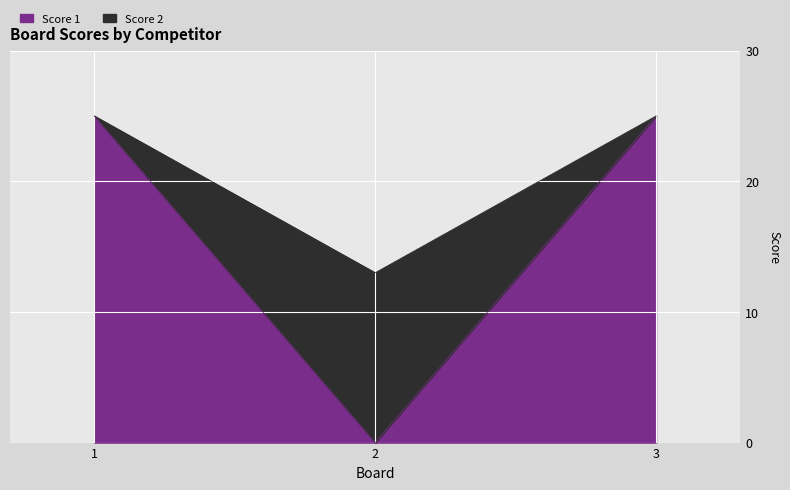

Is the value of Score 2 at 2 greater than the value of Score 1 at 3?

No